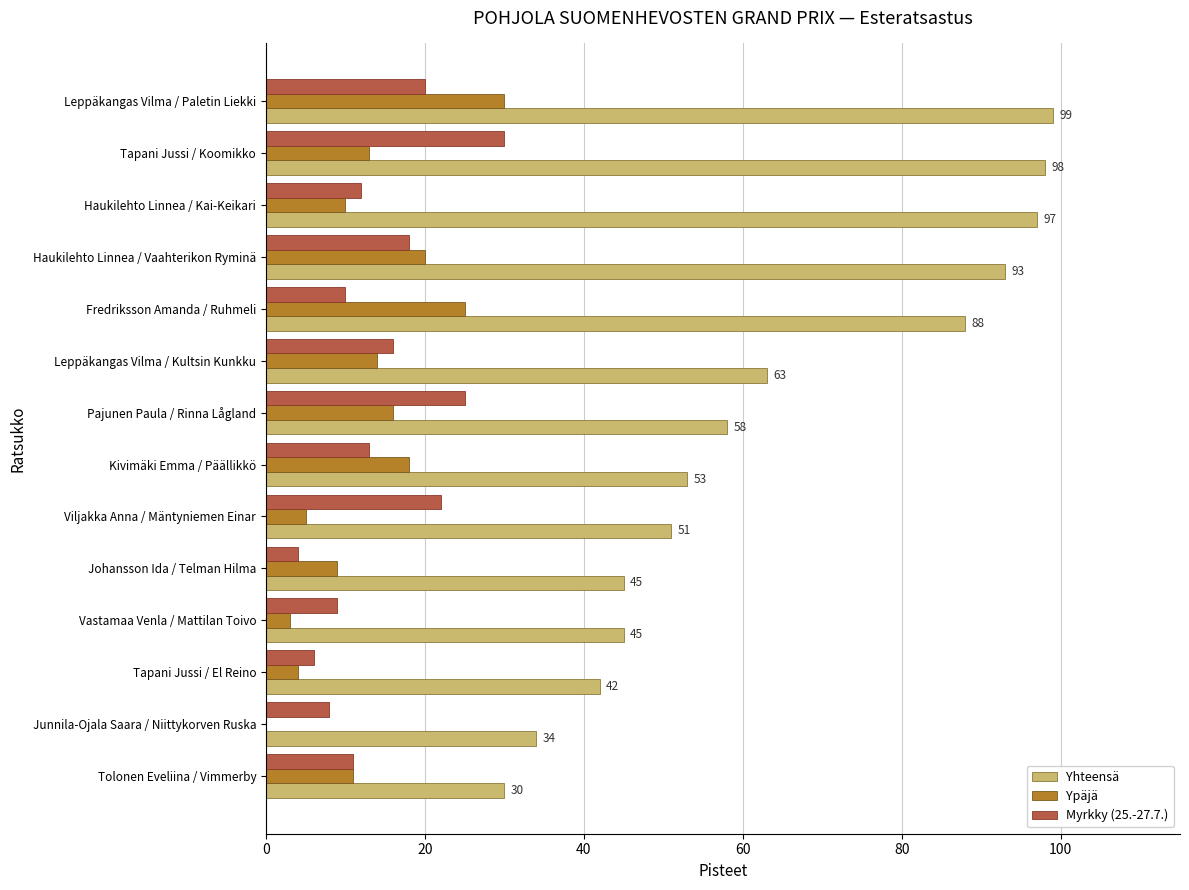

What is the sum of all Ypäjä values?

178